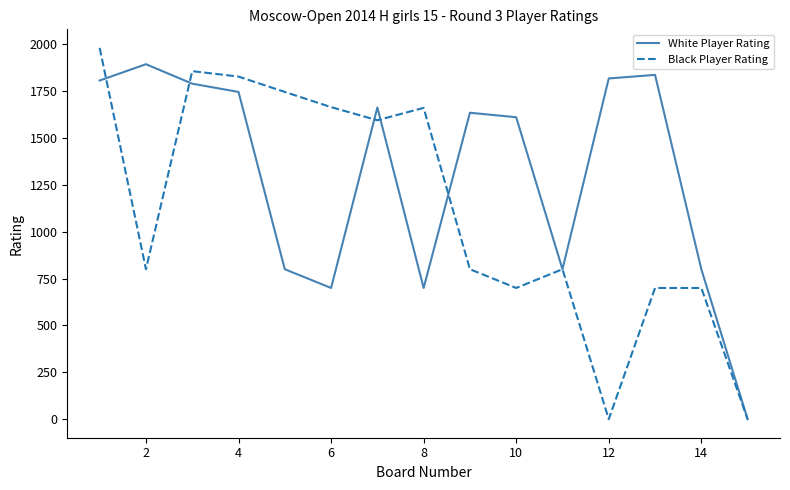

True or false: White Player Rating and Black Player Rating intersect in this chart.

True